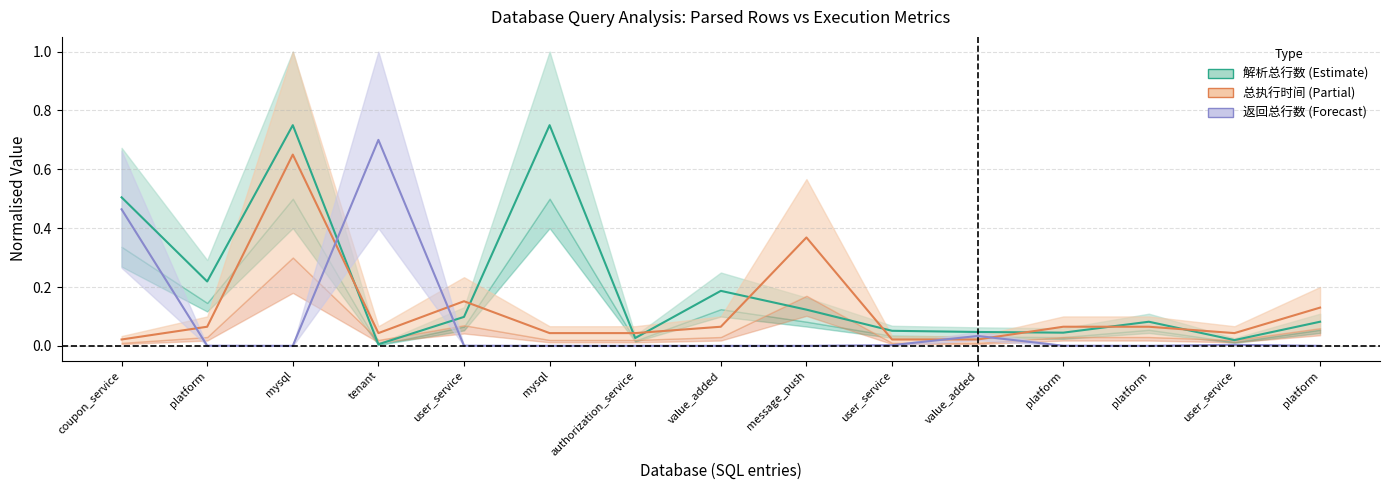

How many lines are shown in the chart?

3